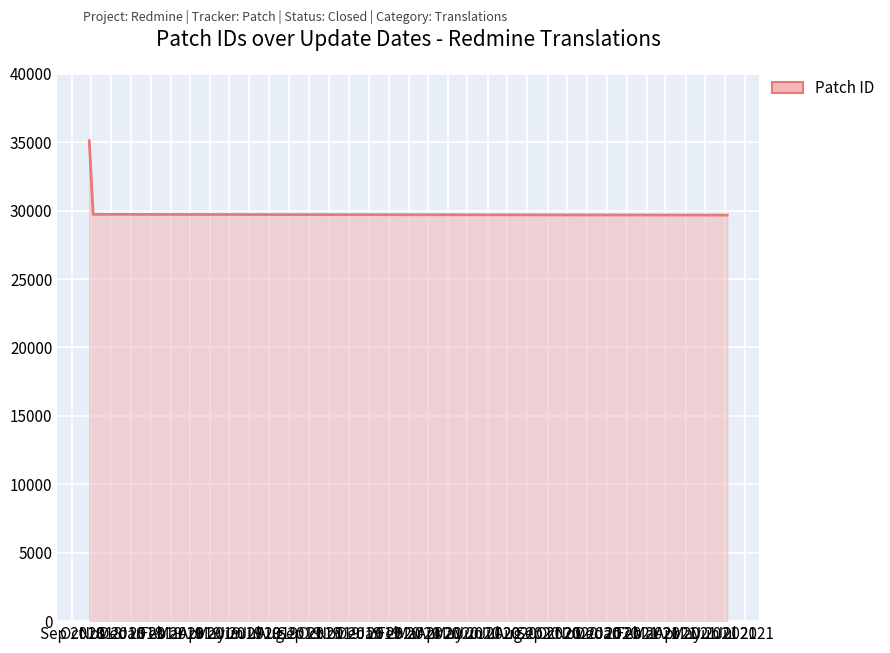

Does the chart have visible grid lines?

Yes